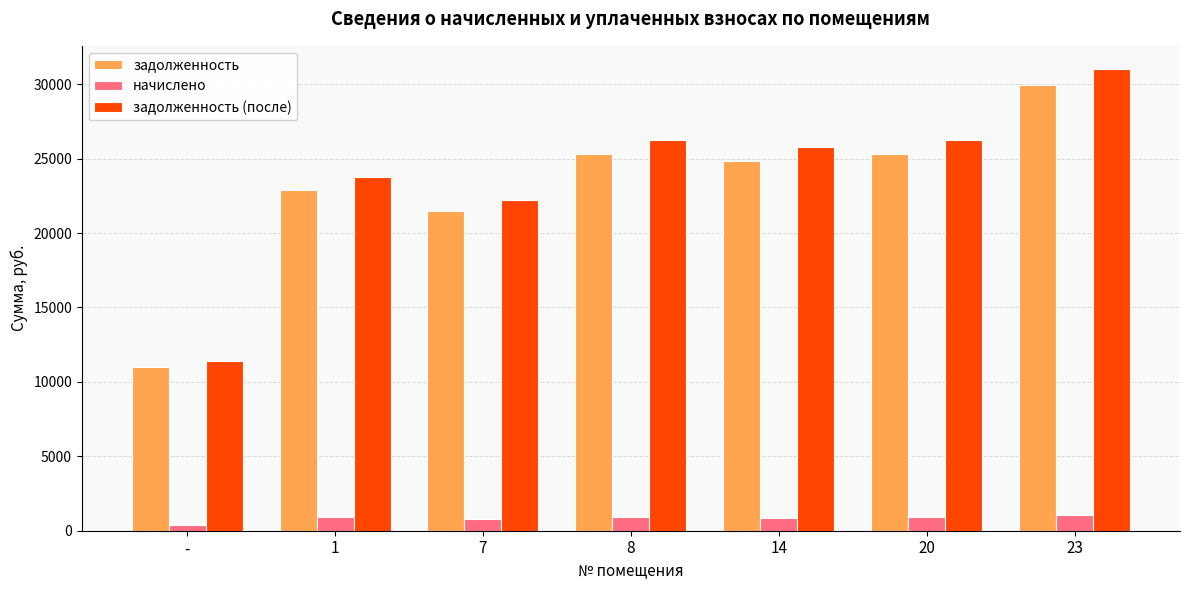

At which category is the sum across all series the highest?

23